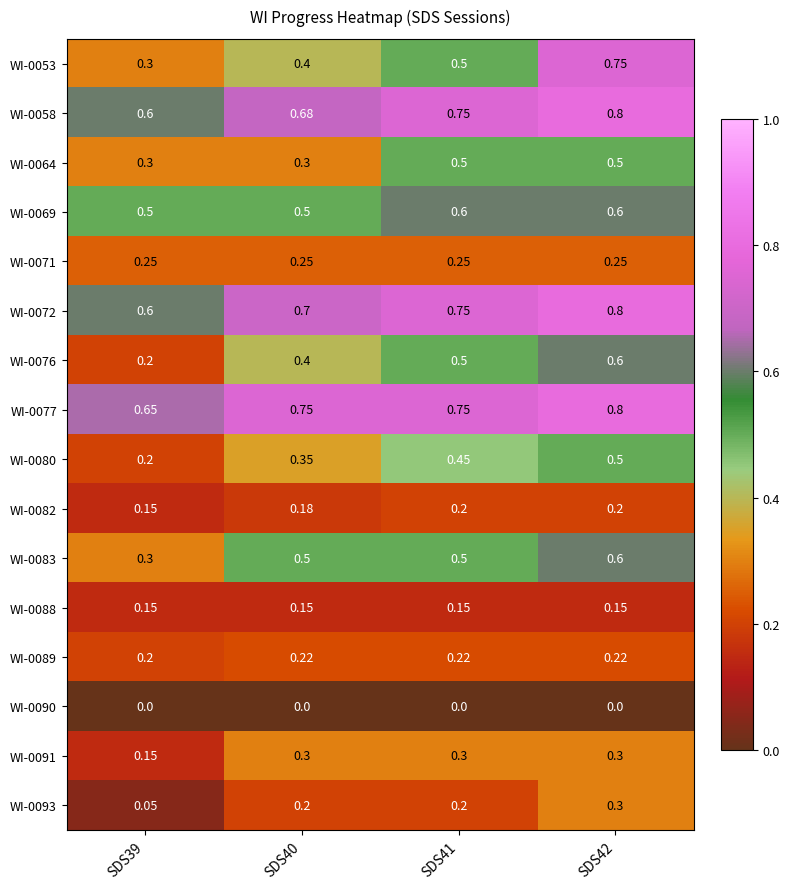

Count the number of data series in this chart.

16